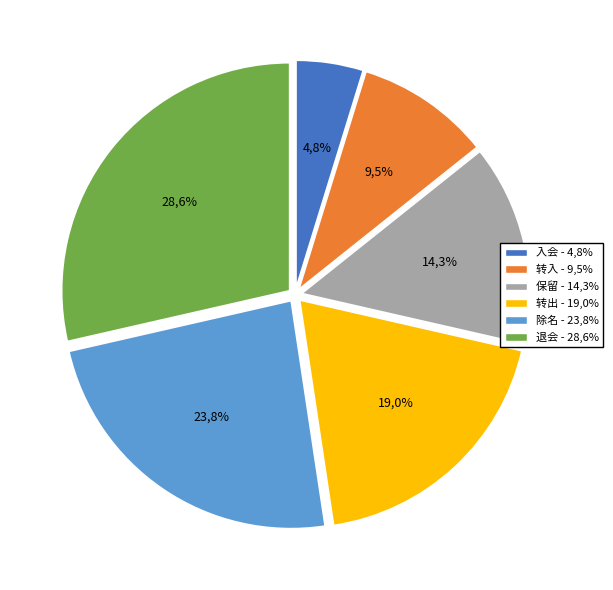

To the nearest percent, what is the difference between the 入会 and 退会 slice percentages?

24%